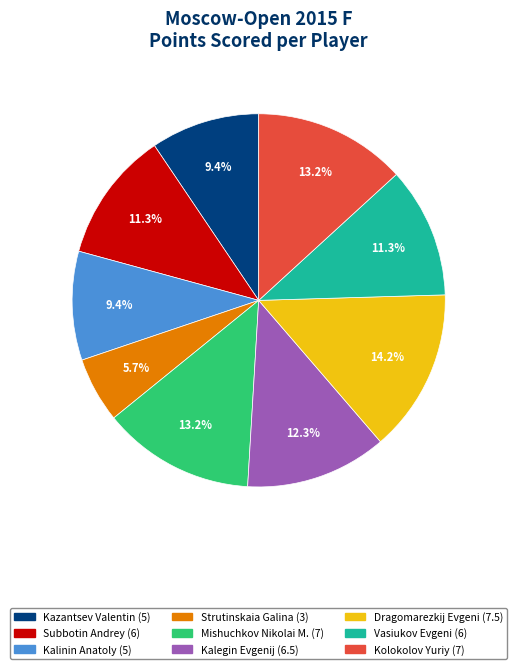

The Subbotin Andrey slice represents 11% of the pie. True or false?

True